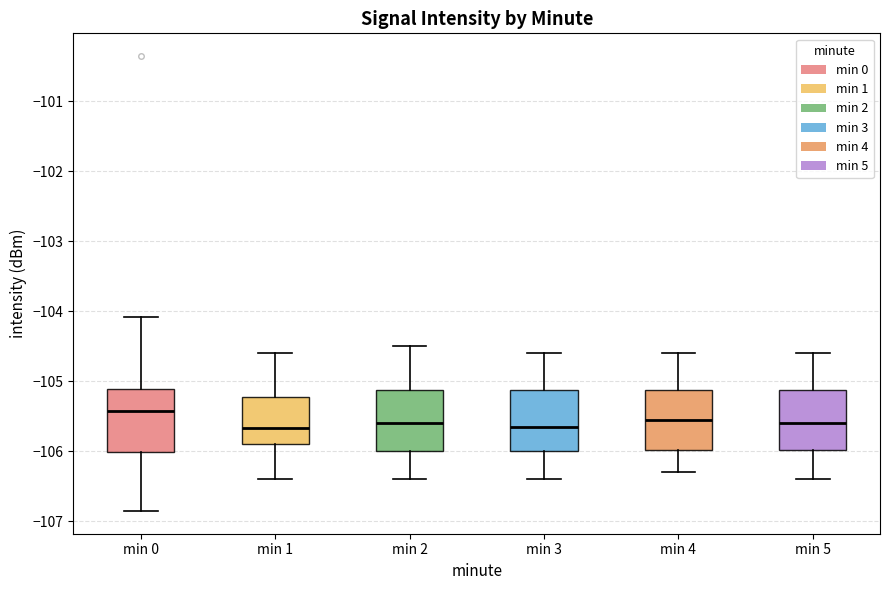

Reading left to right, read every box against the y-axis: the position of its median line, the range the box covers, and the ends of its whiskers. The values are not printed on the chart, so give them approximately, as read against the axis.

min 0: median -105.4, box -106.0 to -105.1, whiskers -106.9 to -104.1
min 1: median -105.7, box -105.9 to -105.2, whiskers -106.4 to -104.6
min 2: median -105.6, box -106.0 to -105.1, whiskers -106.4 to -104.5
min 3: median -105.6, box -106.0 to -105.1, whiskers -106.4 to -104.6
min 4: median -105.5, box -106.0 to -105.1, whiskers -106.3 to -104.6
min 5: median -105.6, box -106.0 to -105.1, whiskers -106.4 to -104.6